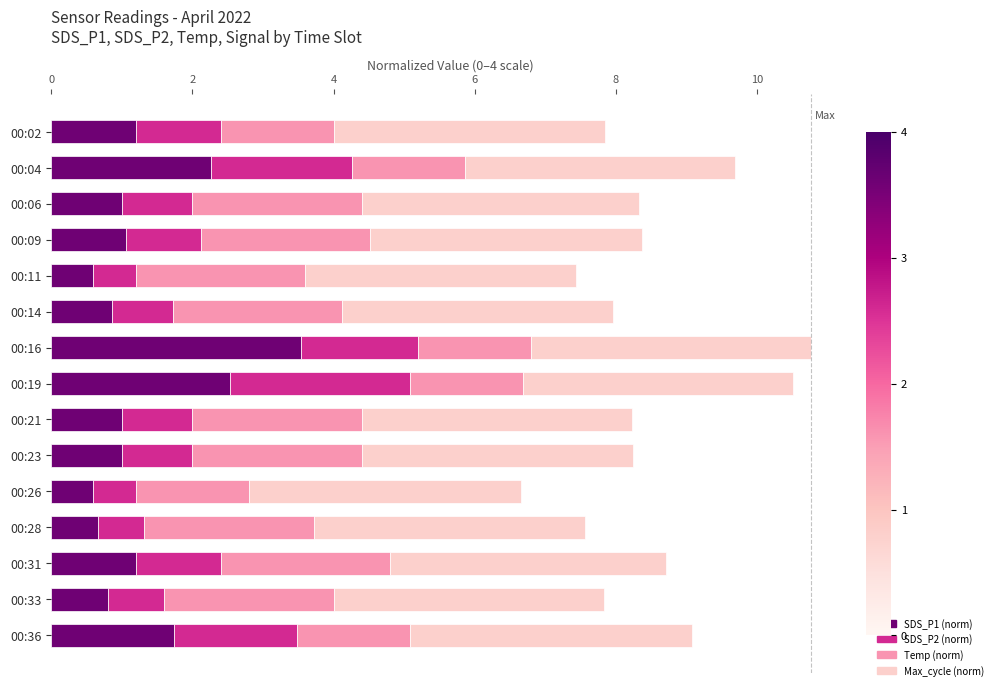

At which label does SDS_P1 (norm) reach its peak?

00:16